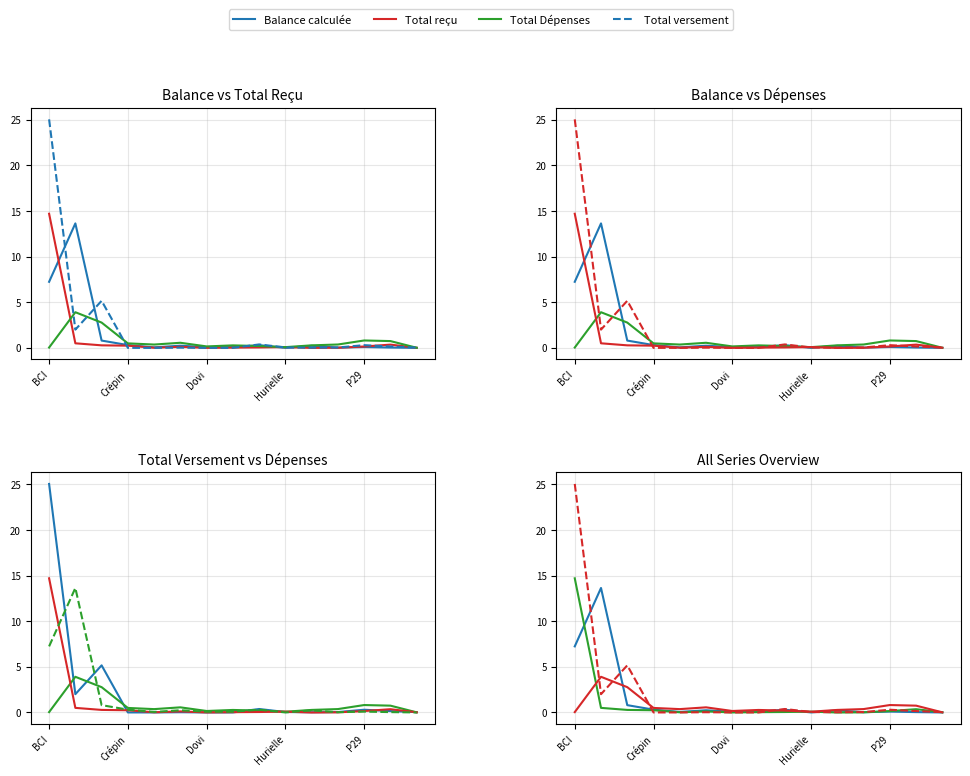

Reading left to right, transcribe all the data shown in this chart.

Balance calculée: 7.2	13.6	0.8	0.3	0.1	0.2	0.1	0.1	0.3	0.0	0.2	0.0	0.1	0.0	0.0
Total reçu: 14.7	0.5	0.3	0.2	0.0	0.1	0.0	0.0	0.0	0.1	-0.0	0.0	0.1	0.4	0.0
Total Dépenses: 0.0	3.9	2.8	0.5	0.4	0.6	0.2	0.3	0.2	0.1	0.3	0.4	0.8	0.7	0.0
Total versement: 25.0	2.0	5.2	0.0	0.0	0.0	0.0	0.0	0.4	0.0	0.0	0.0	0.3	0.1	0.0